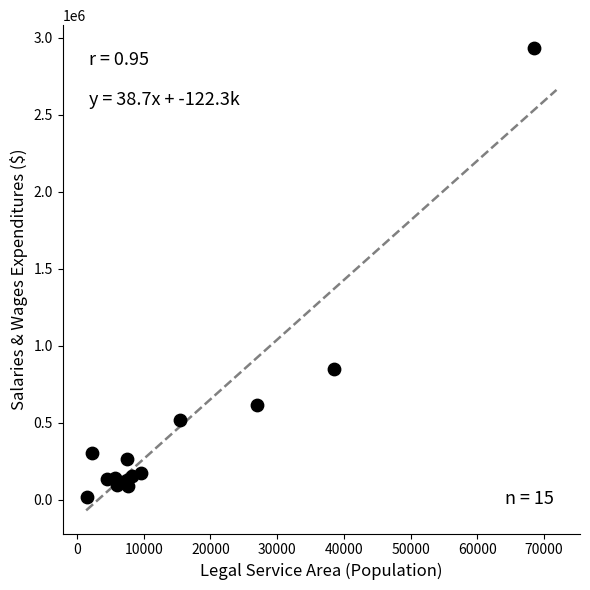

What Y value in the scatter plot is closest to 1475749?

849734.0